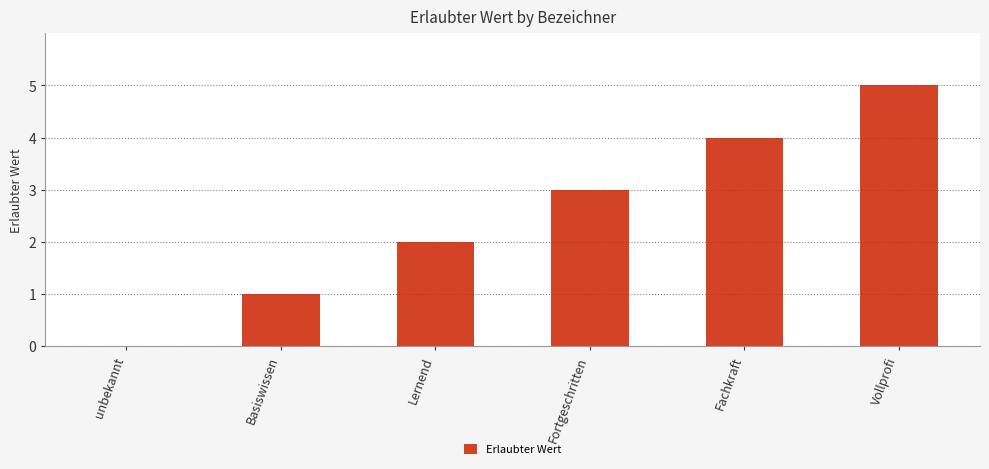

True or false: the data shows 3 at Fortgeschritten.

True